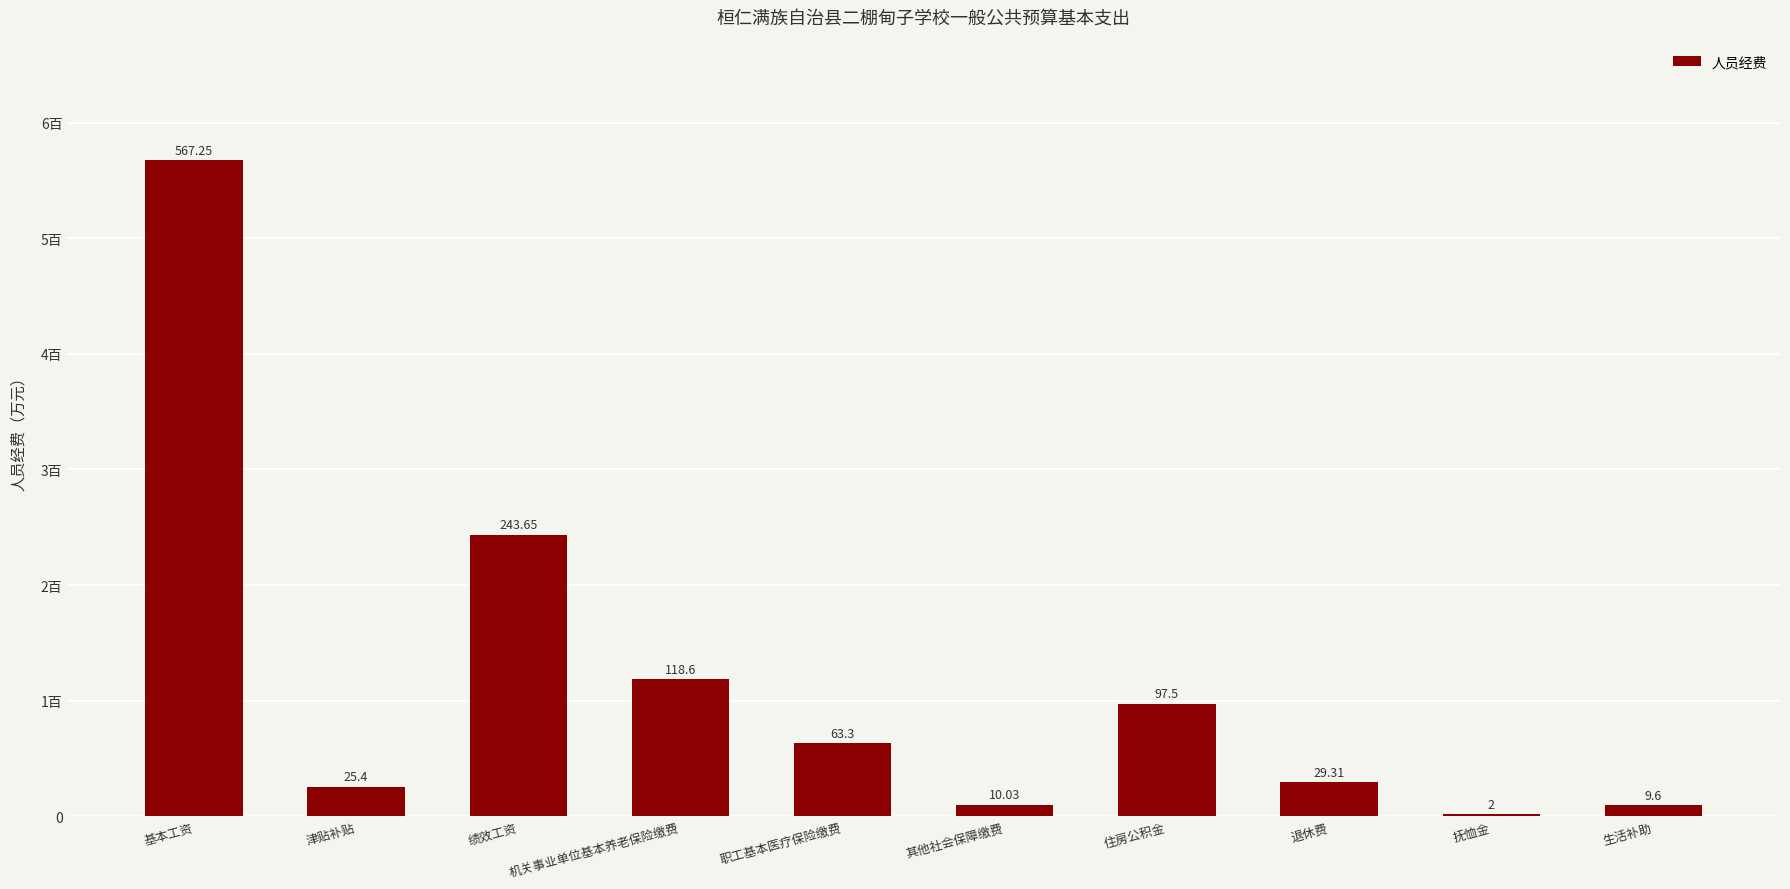

Reading left to right, transcribe all the data shown in this chart.

567.2	25.4	243.7	118.6	63.3	10.0	97.5	29.3	2.0	9.6